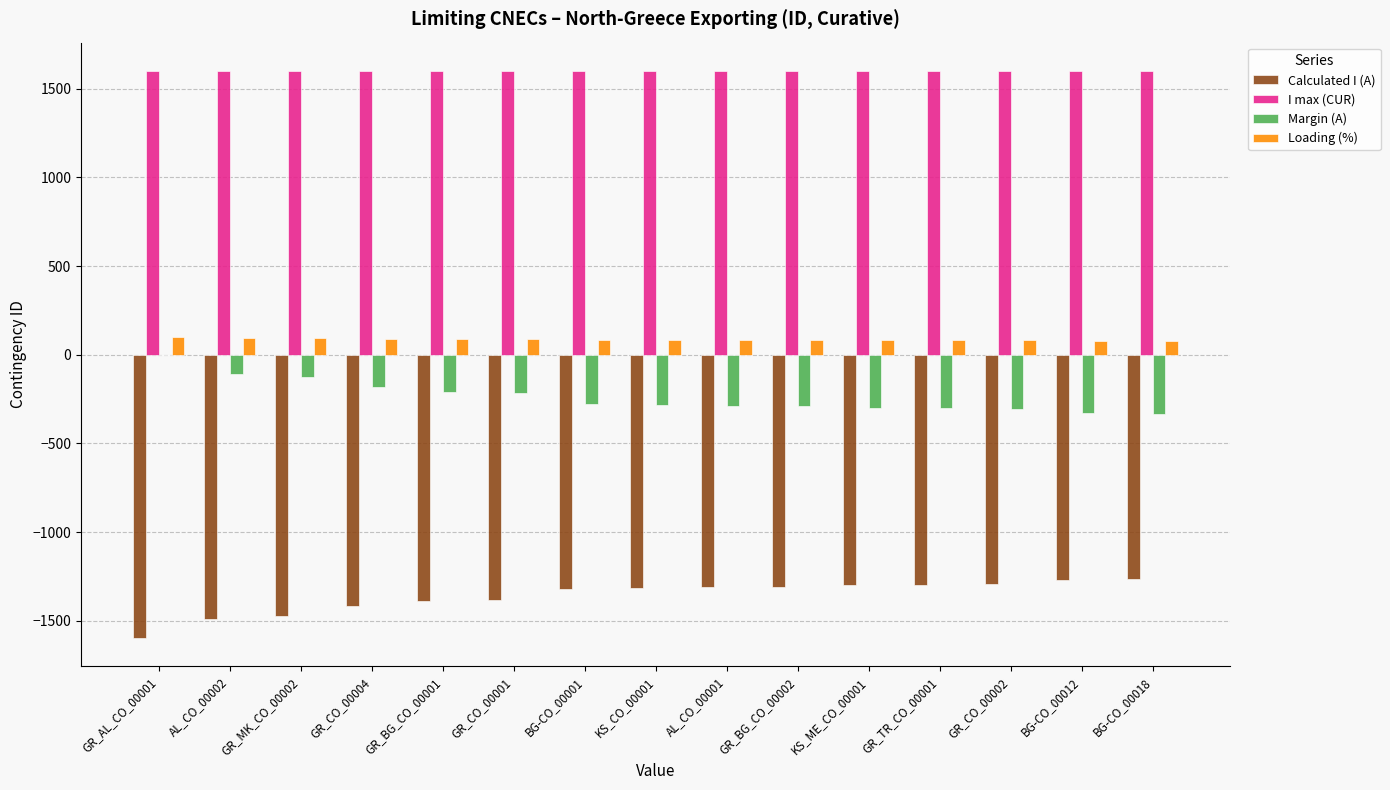

The value of I max (CUR) at BG-CO_00018 is 1600. True or false?

True